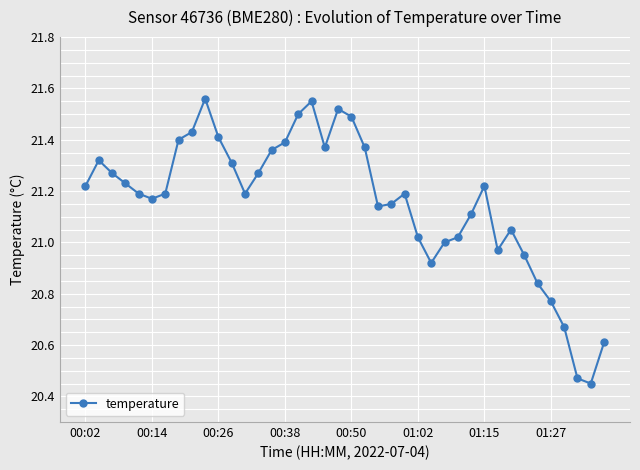

True or false: there are more than 2 points higher than both neighbors.

True